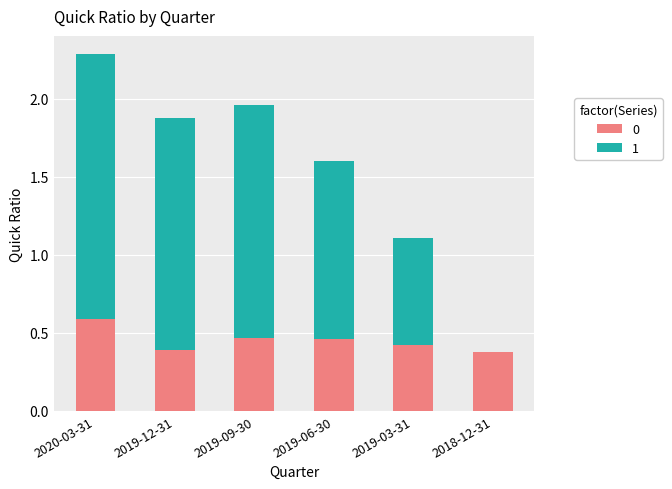

What is the highest value of the 0 series?

0.6